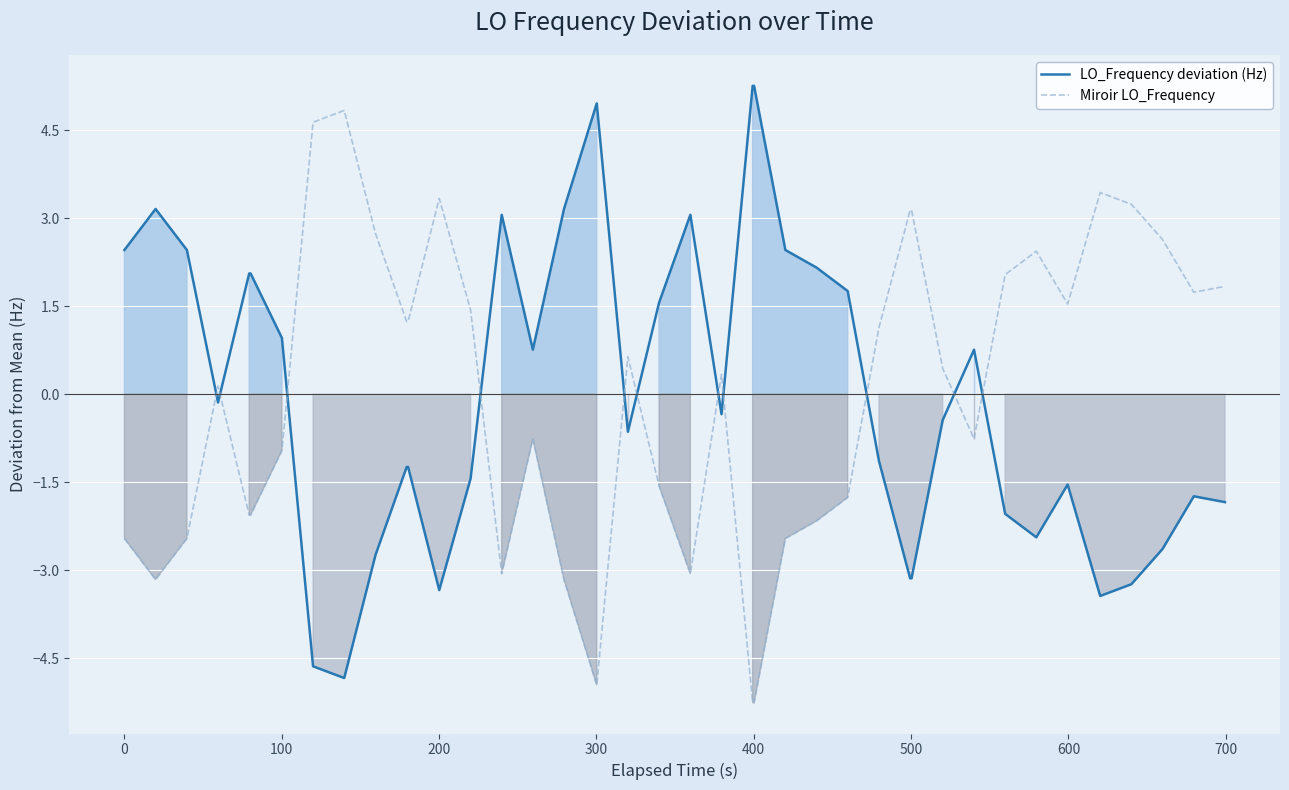

What is the lowest value of the LO_Frequency deviation (Hz) series?

-4.8